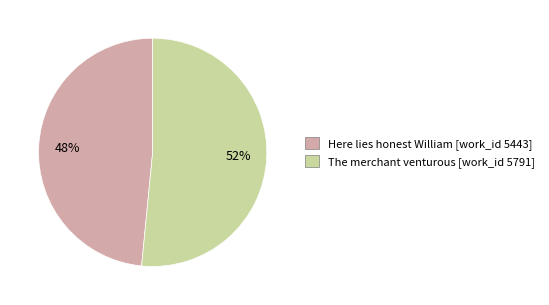

To the nearest percent, what is the average slice percentage?

50%